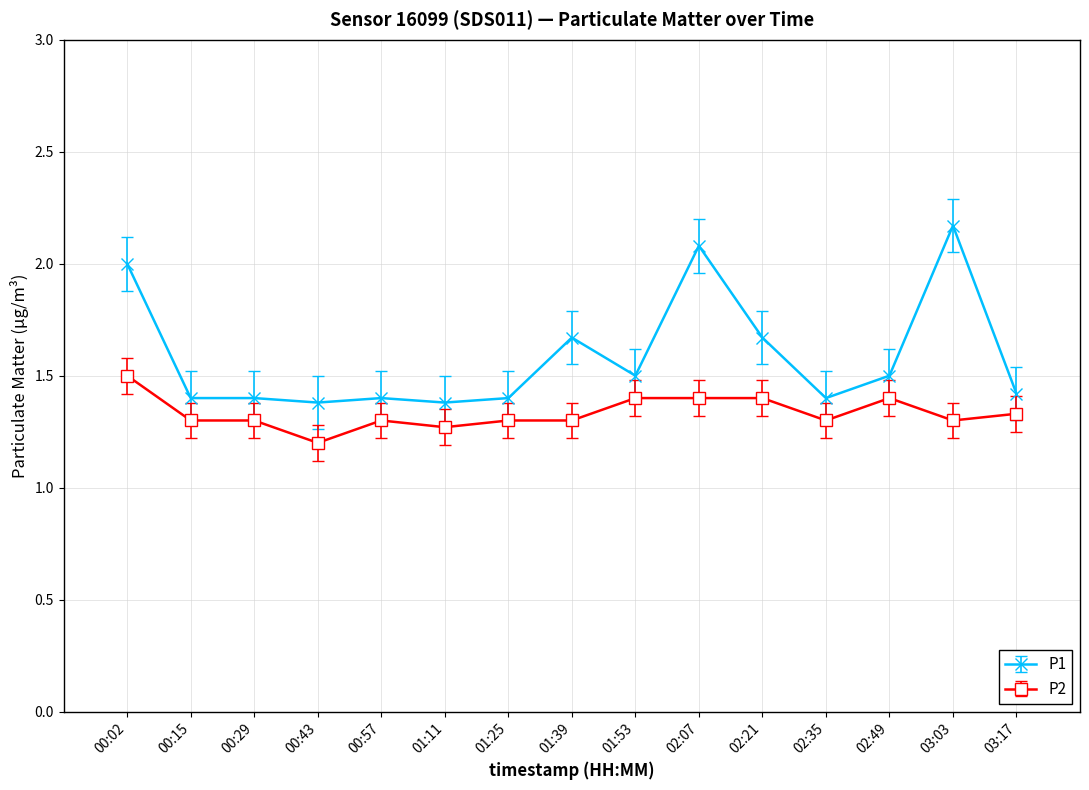

How many data points does each series have?

15